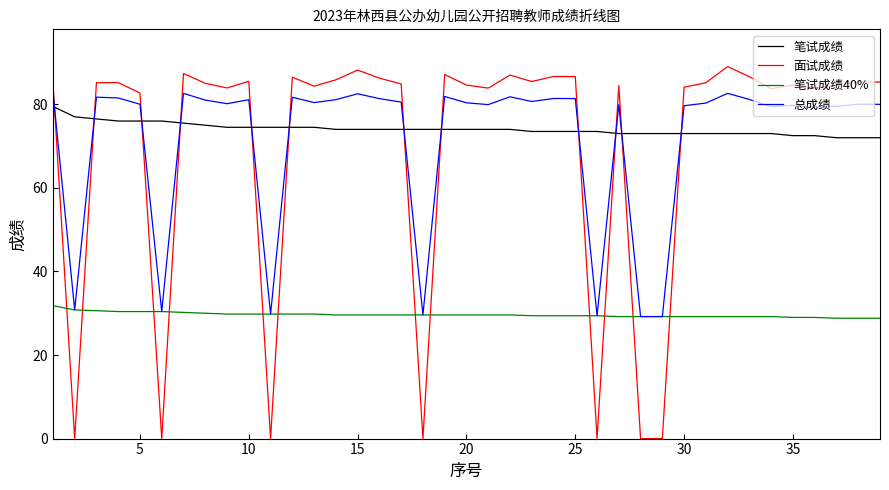

After their last crossing, which series has the higher values: 笔试成绩 or 总成绩?

总成绩